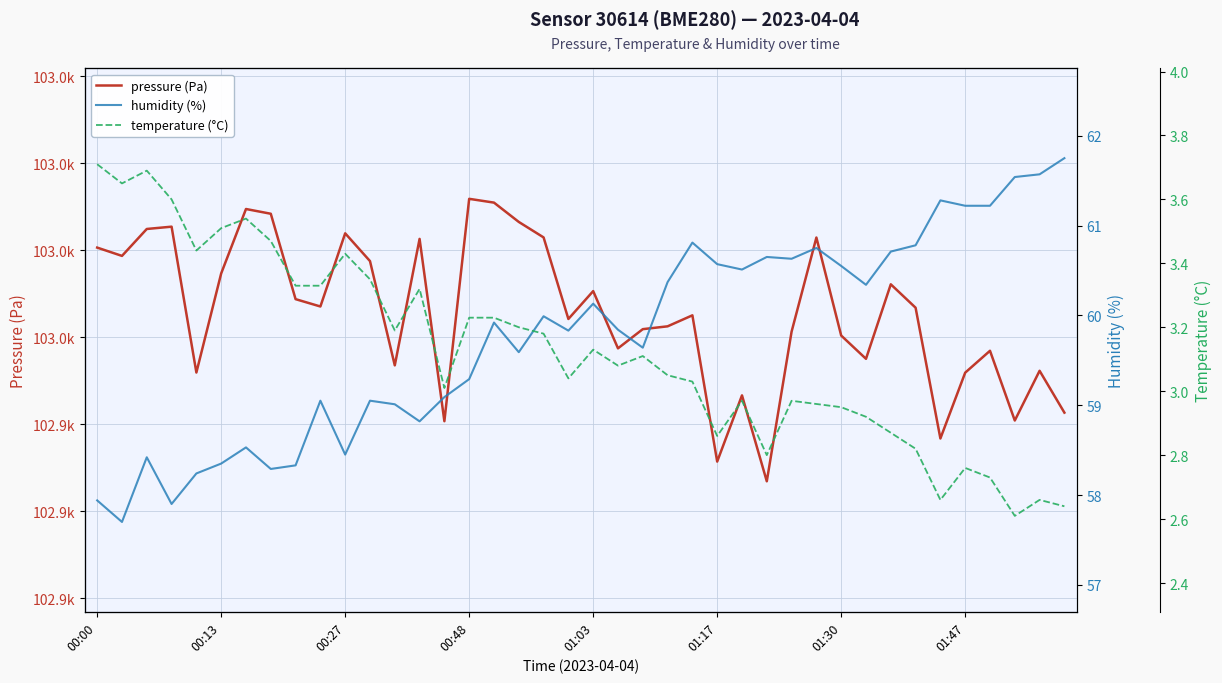

Is it true that pressure (Pa) equals 151168.9 at 37?

False